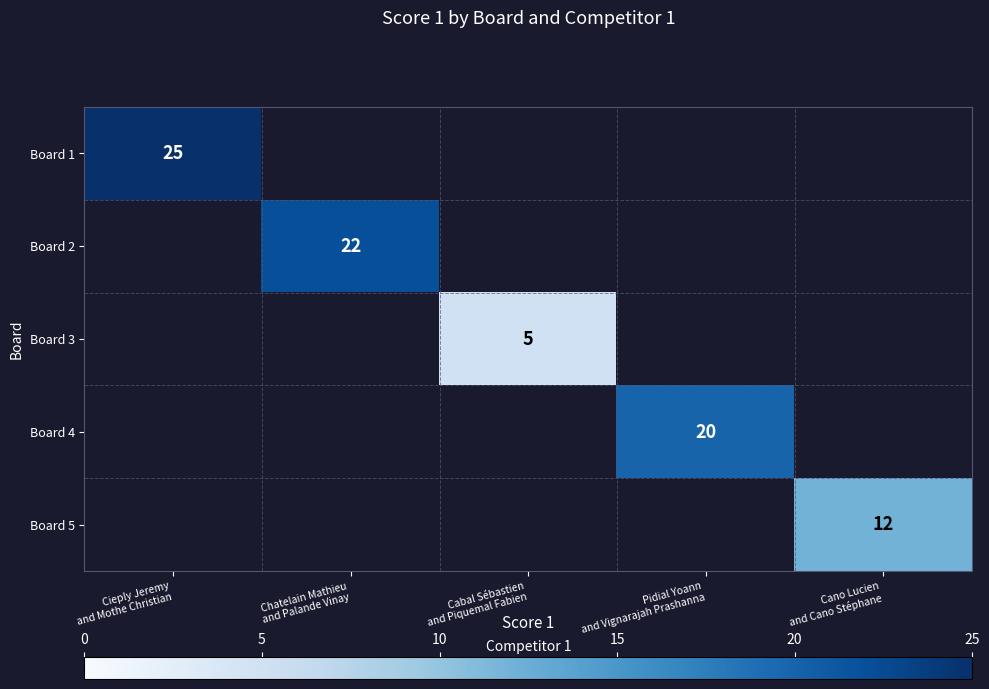

Where is Board 1 nearest to the value 25?

Cieply Jeremy and Mothe Christian